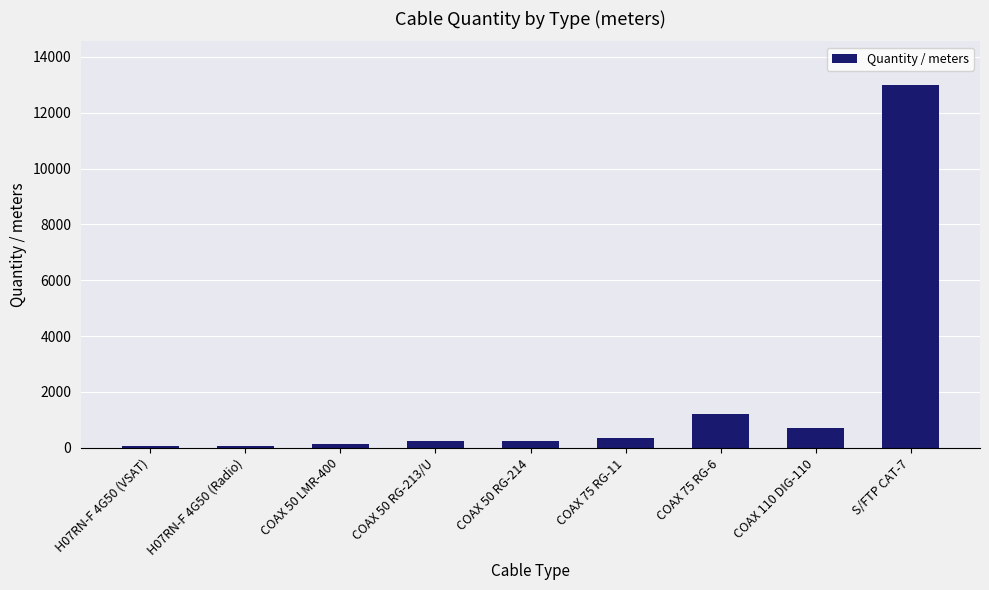

What is the approximate value at COAX 75 RG-6?

1200